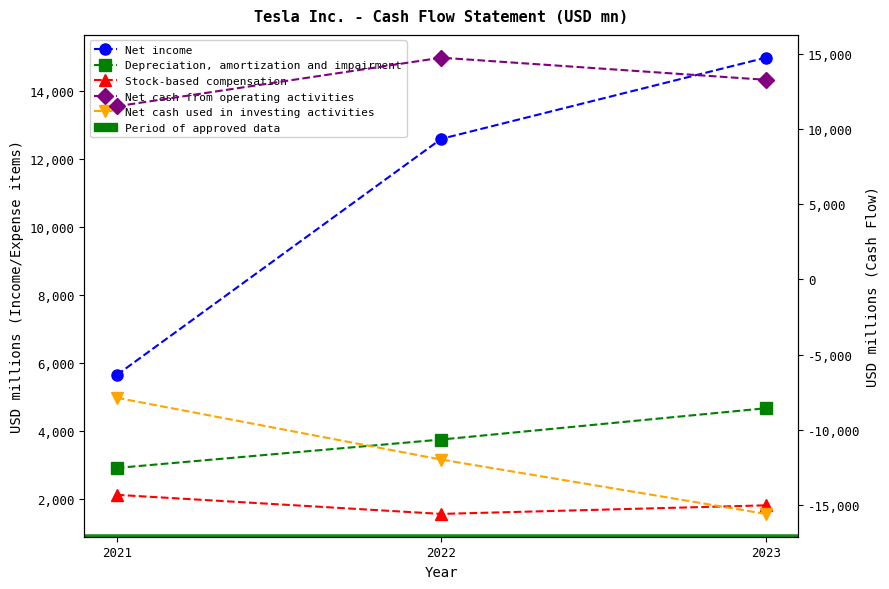

Is it true that Net cash used in investing activities equals -11973 at 2022?

True